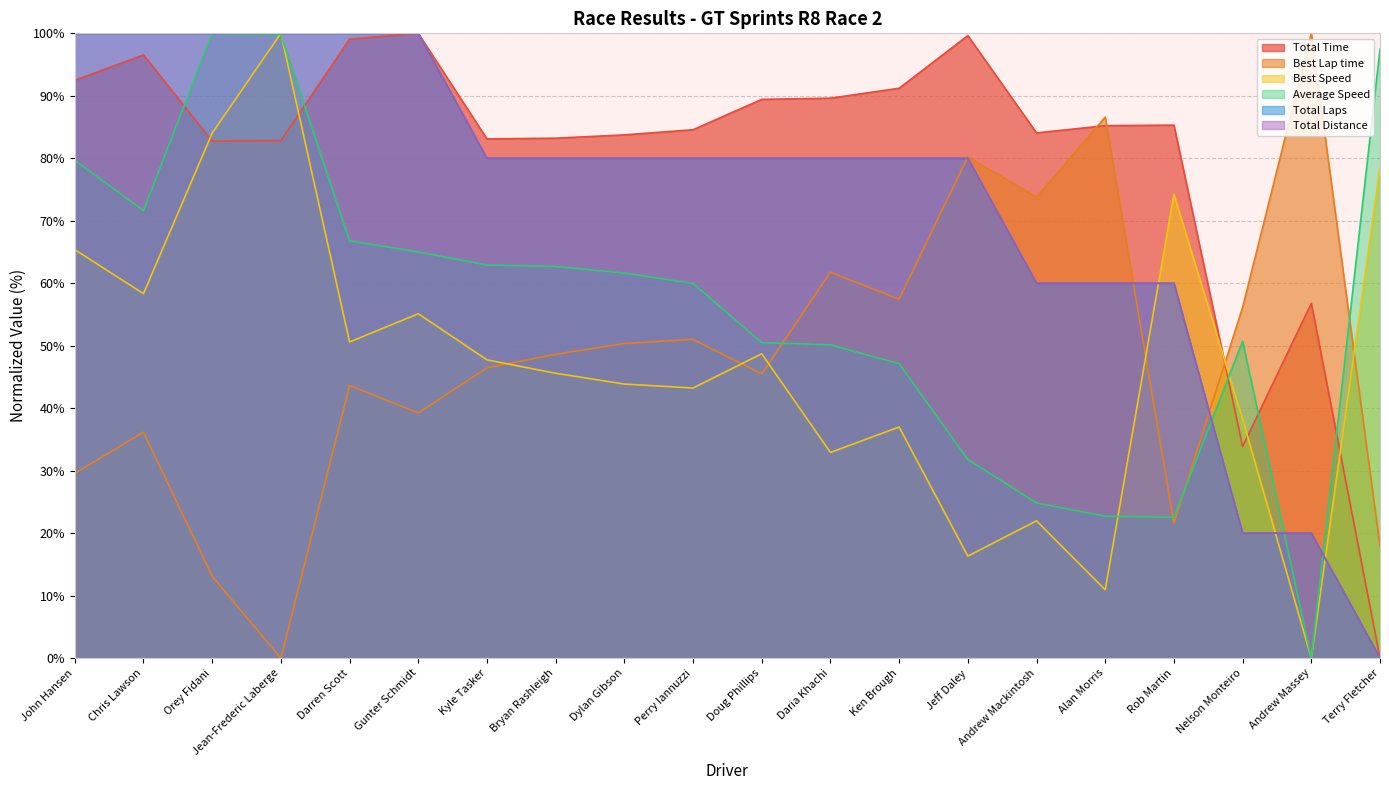

What is the label of the 8th point from the left?

Bryan Rashleigh